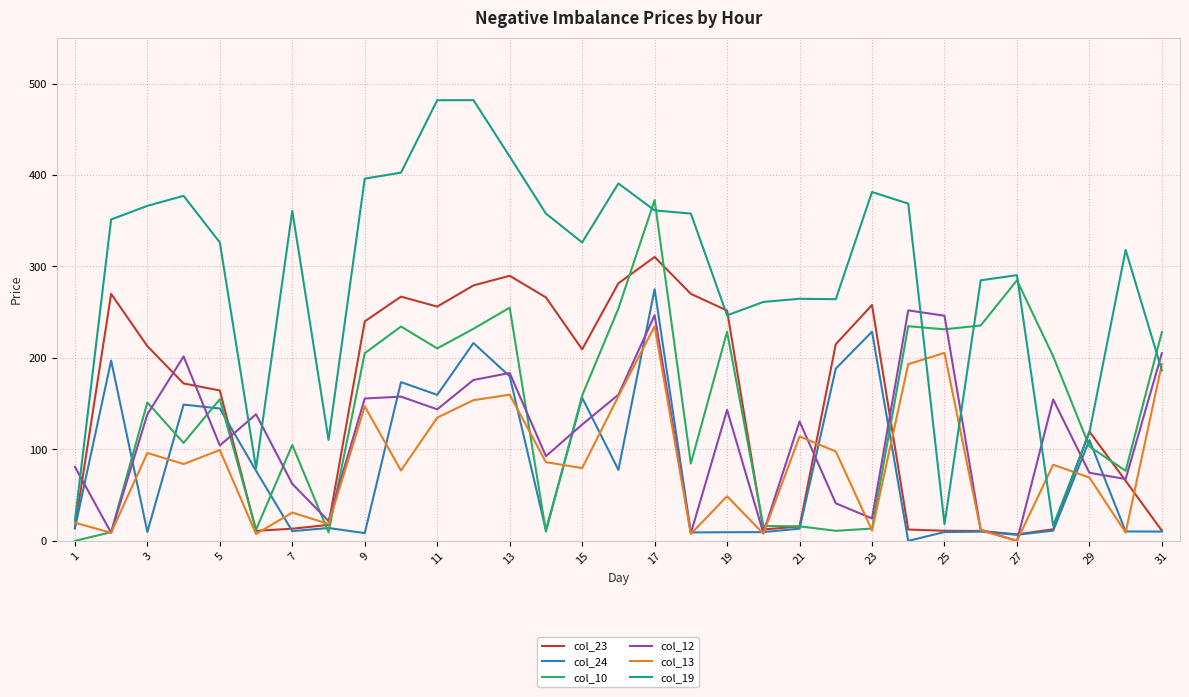

What is the sum of all col_13 values?

2648.8